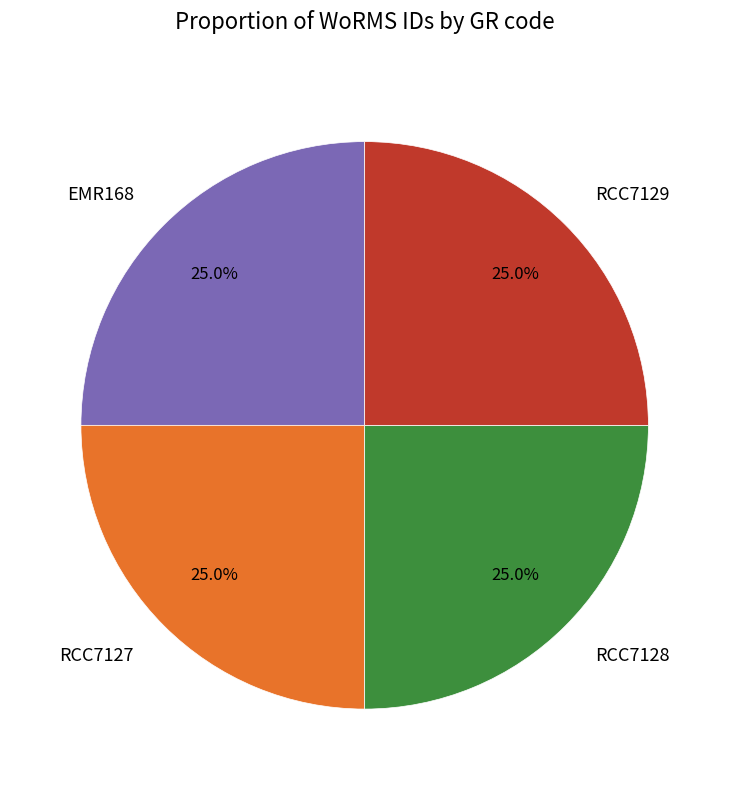

To the nearest percent, what is the combined percentage of EMR168 and RCC7127?

50%